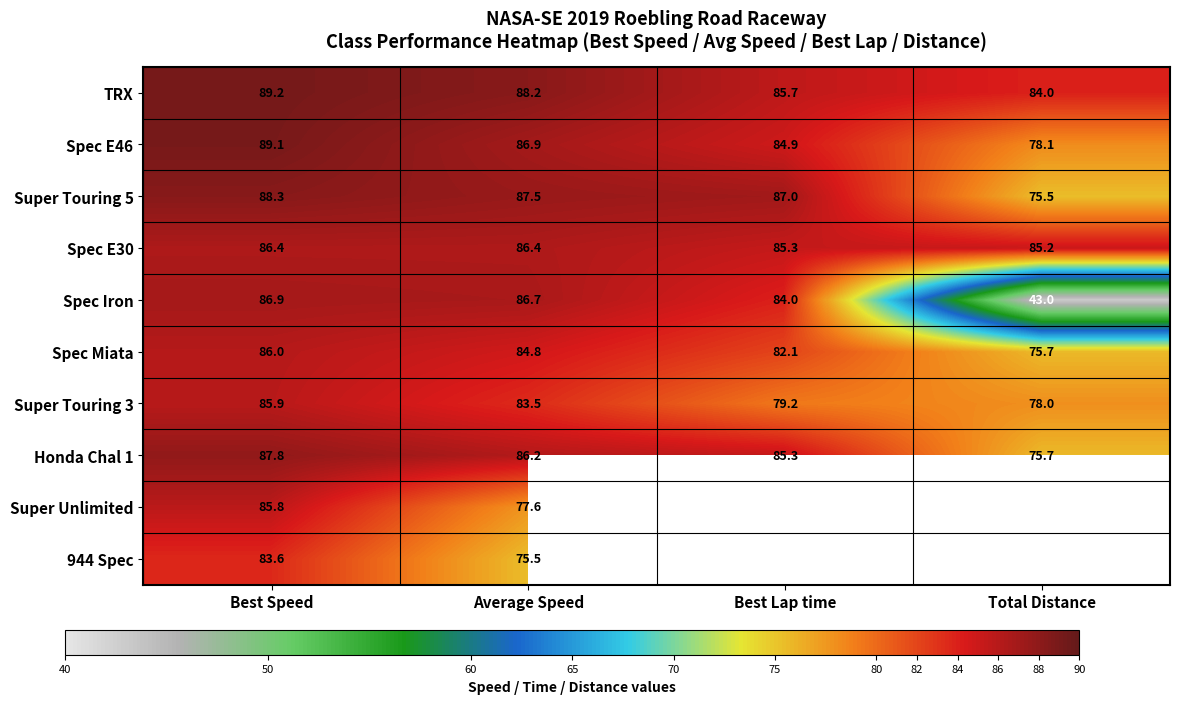

What is the minimum value shown in the chart?

43.0